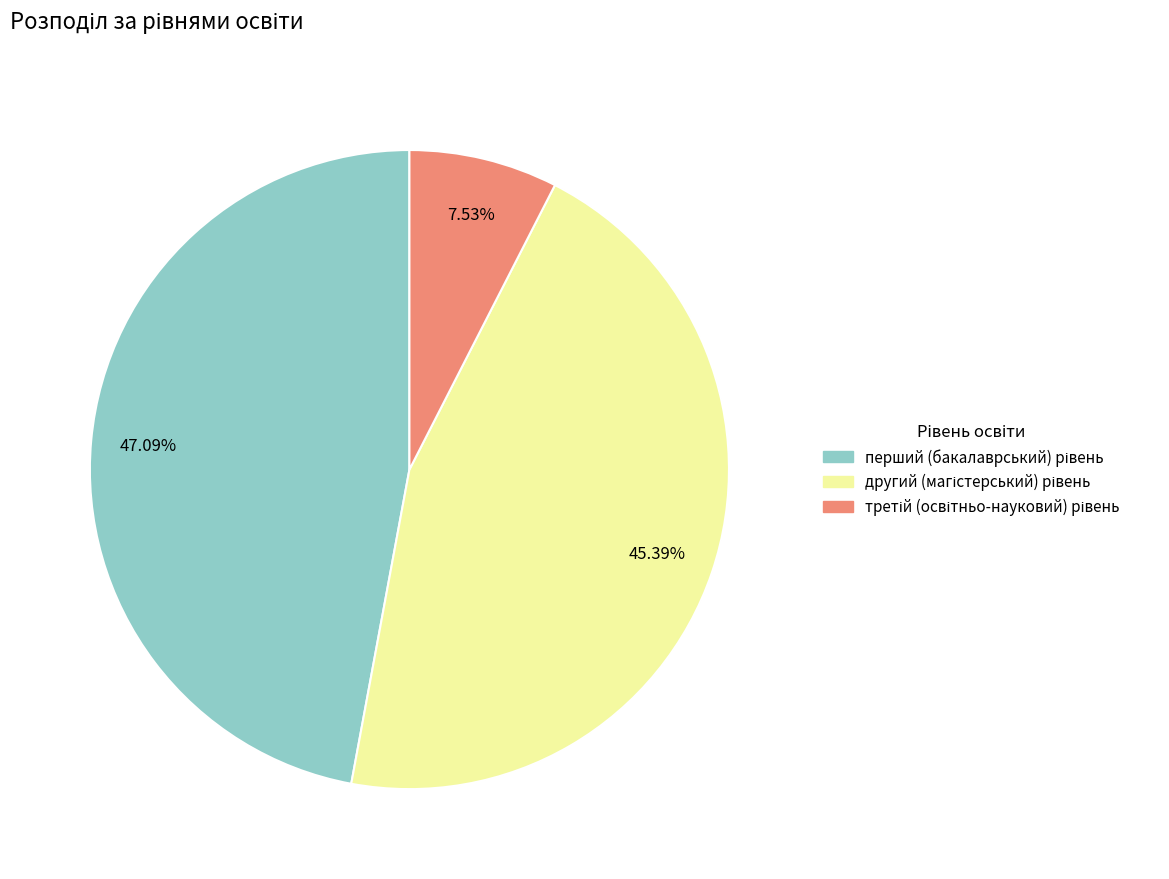

Does any single category account for the majority?

No